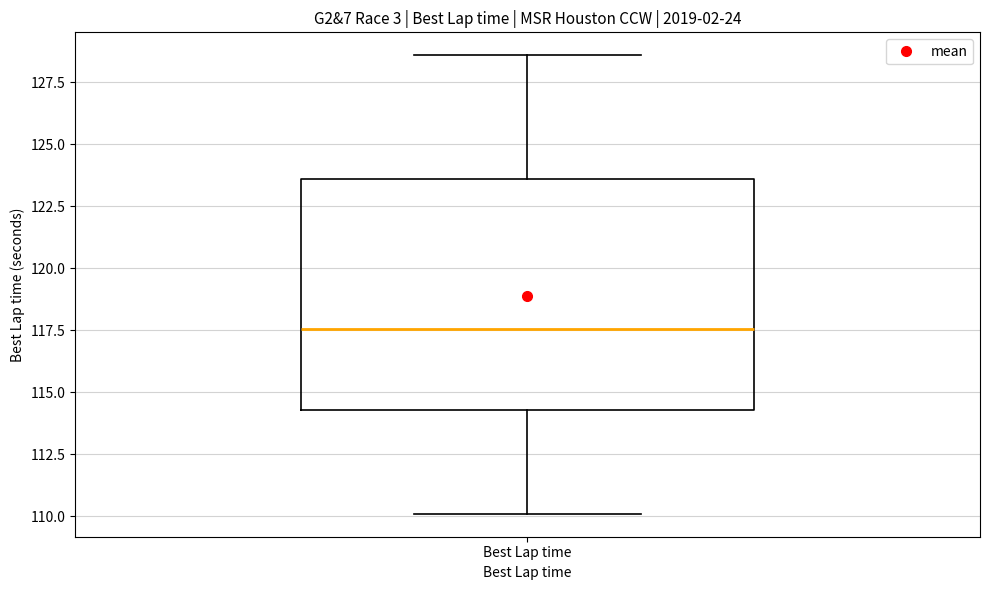

Transcribe this box plot: give where the median line is, the range the box spans, and where the two whiskers end, as read against the y-axis. The values are not printed on the chart, so give them approximately, as read against the axis.

median 117.5, box 114.5 to 123.5, whiskers 110.0 to 128.5